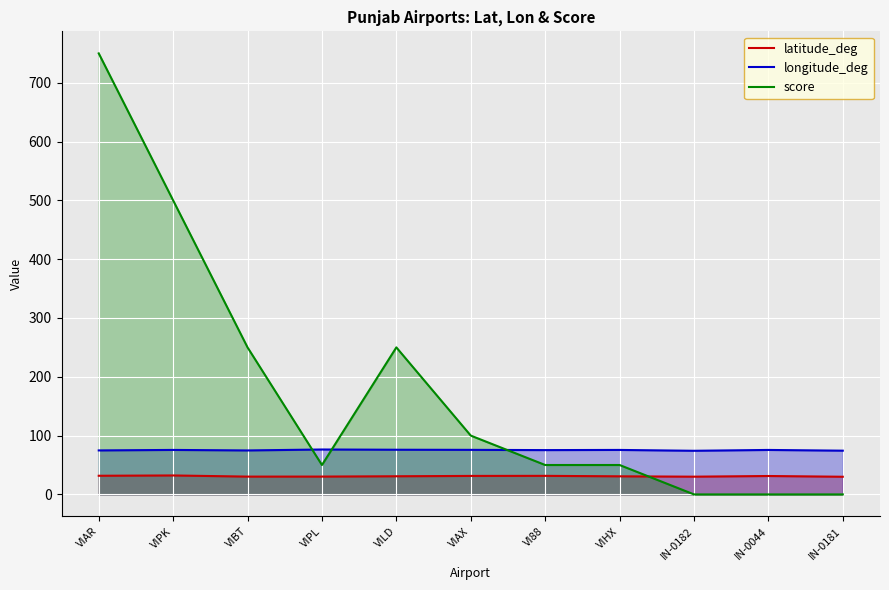

Where is latitude_deg nearest to the value 31?

VILD